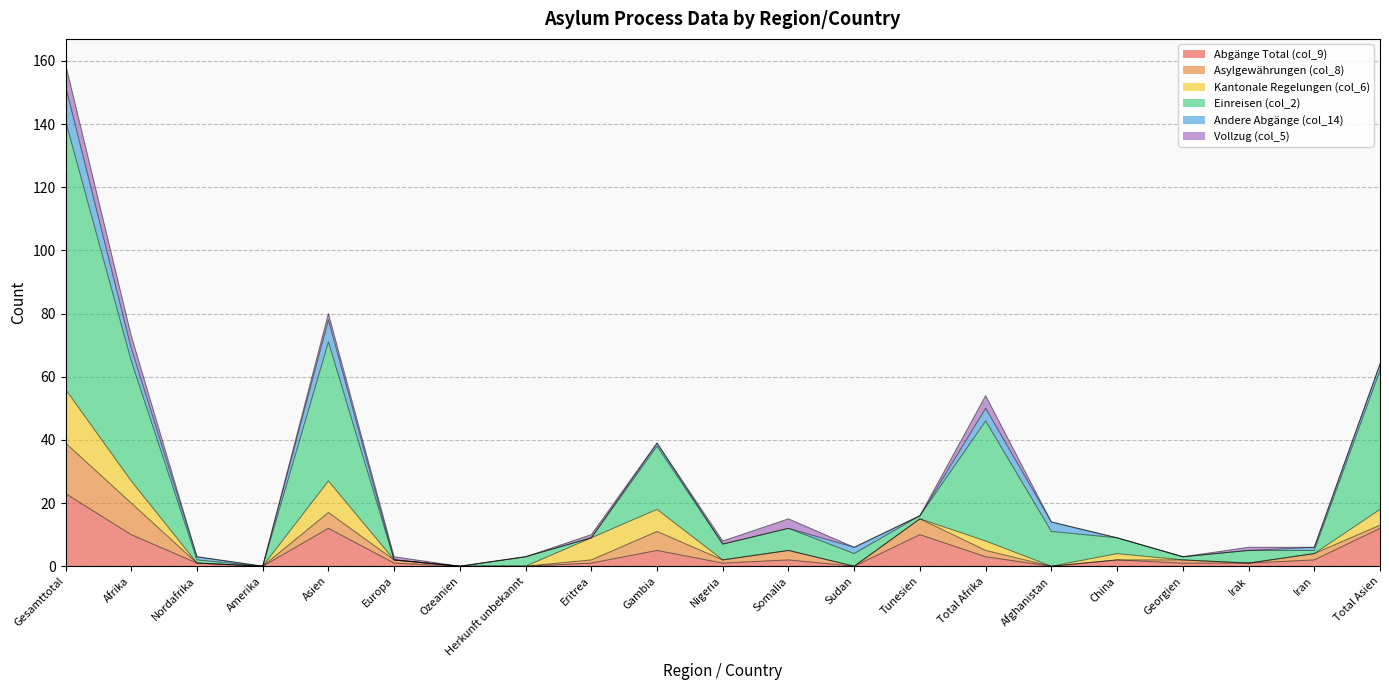

How many times do Andere Abgänge (col_14) and Vollzug (col_5) cross each other?

5